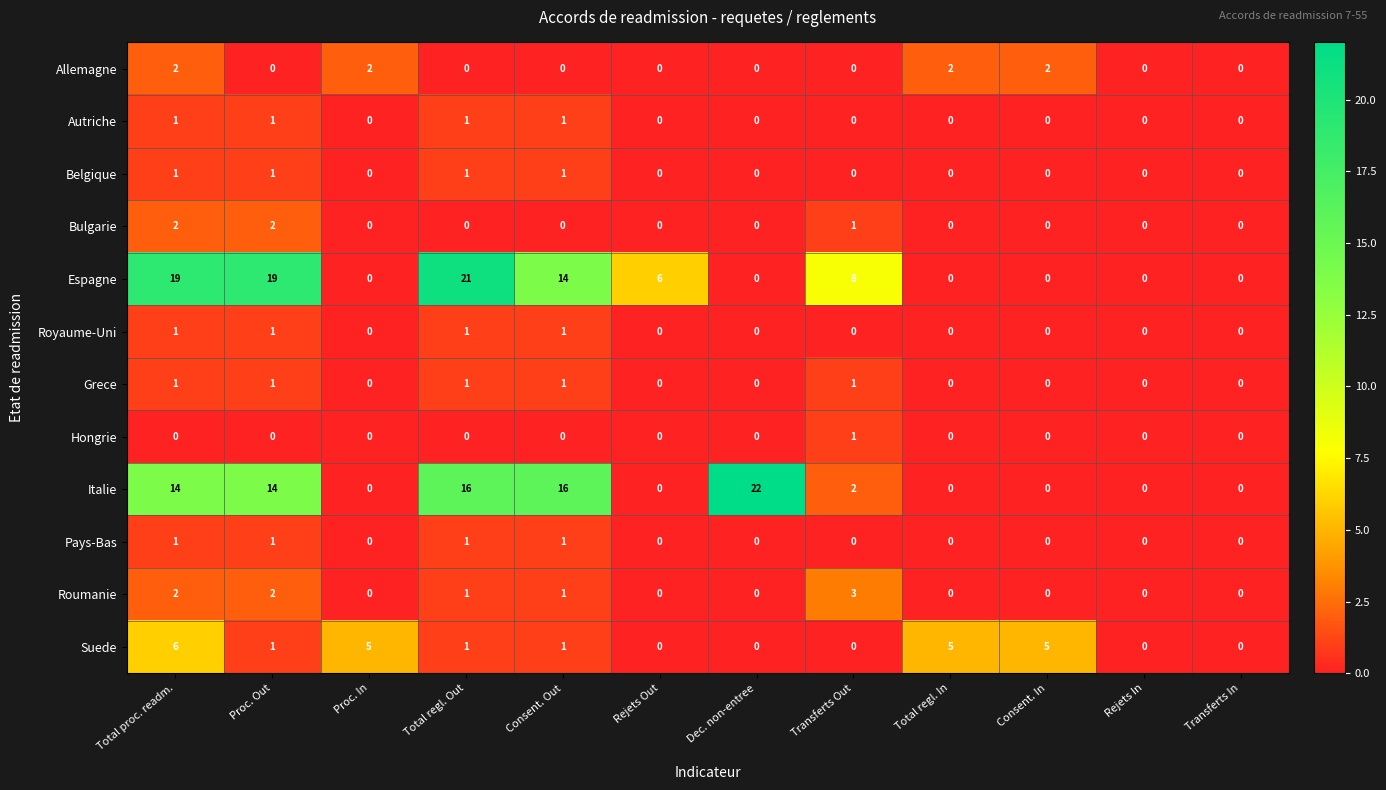

What is the greatest value displayed?

22